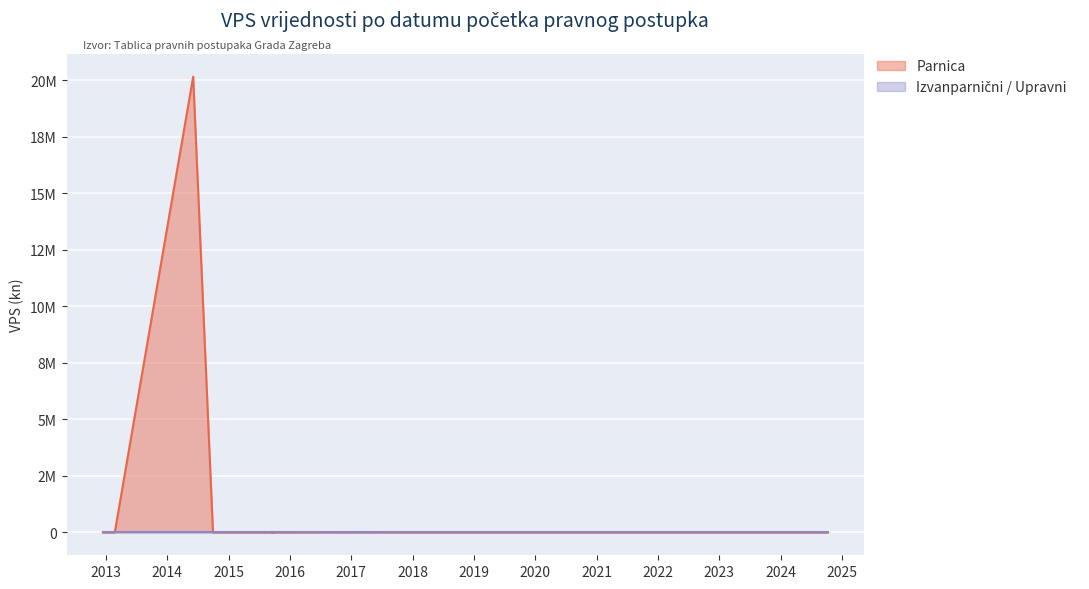

Rank the categories by value from highest to lowest.

04.06.2014, 13.03.2017, 23.09.2015, 22.12.2017, 13.12.2012, 22.02.2013, 30.09.2014, 17.03.2015, 16.09.2015, 28.02.2018, 26.03.2019, 07.06.2019, 23.12.2022, 14.03.2024, 07.10.2024